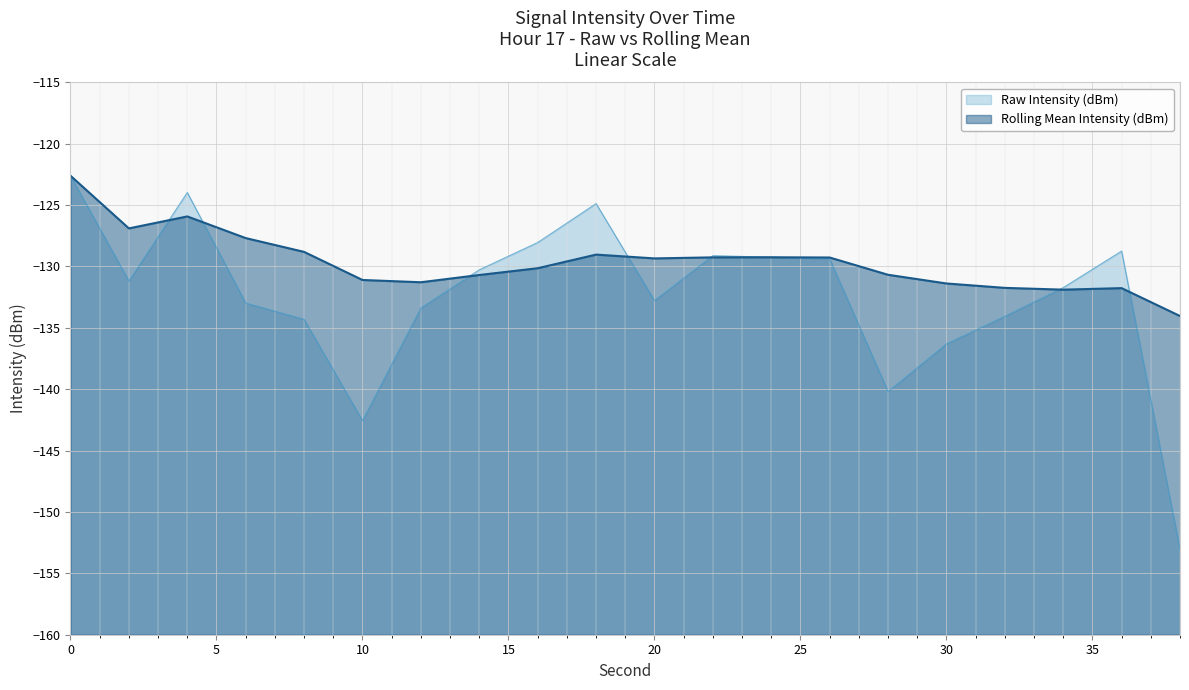

Where is the first local minimum for Mean Intensity (dBm)?

2